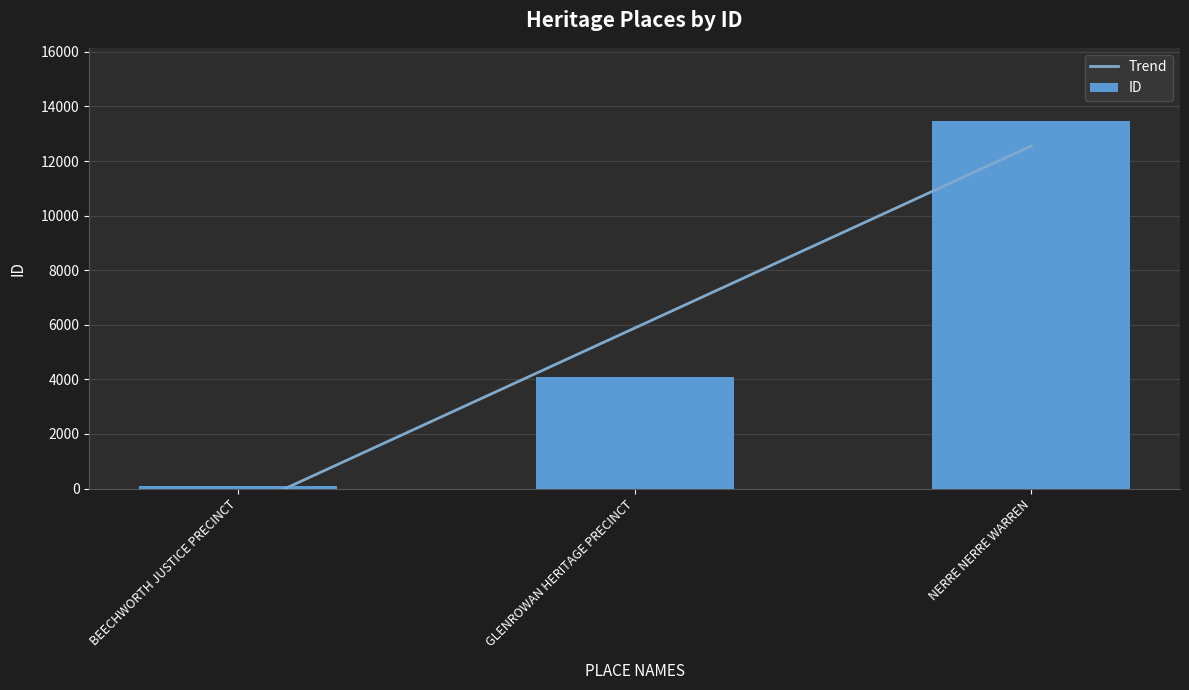

Count the values in the range 108 to 13456.

3